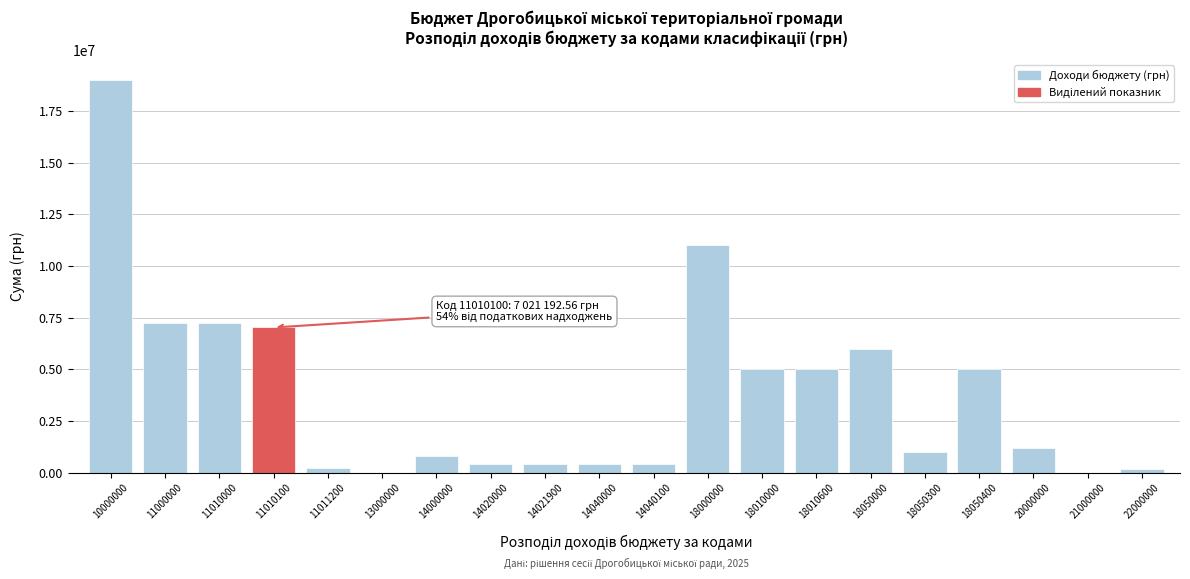

Which category has the highest value across all series?

10000000